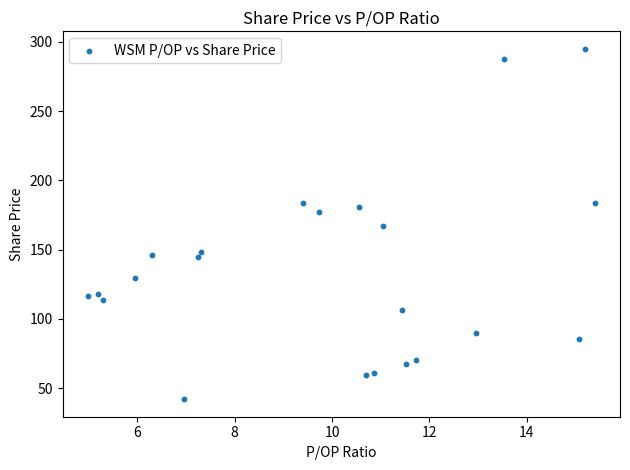

What is the range of X values (max minus min)?

10.4